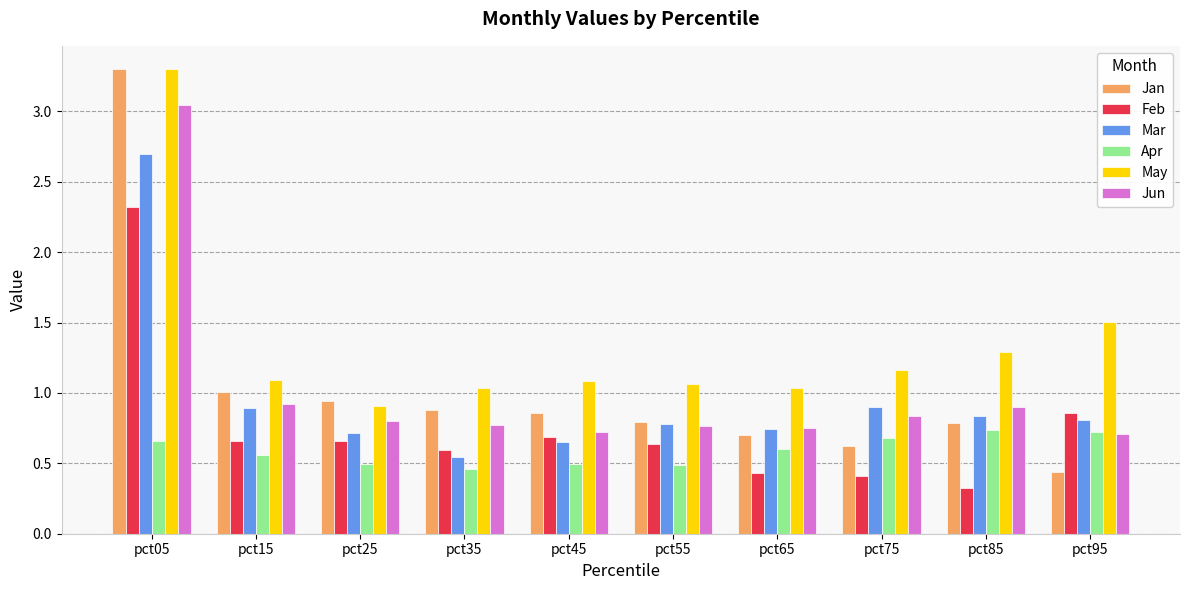

The value of Feb at pct45 is 0.2. True or false?

False